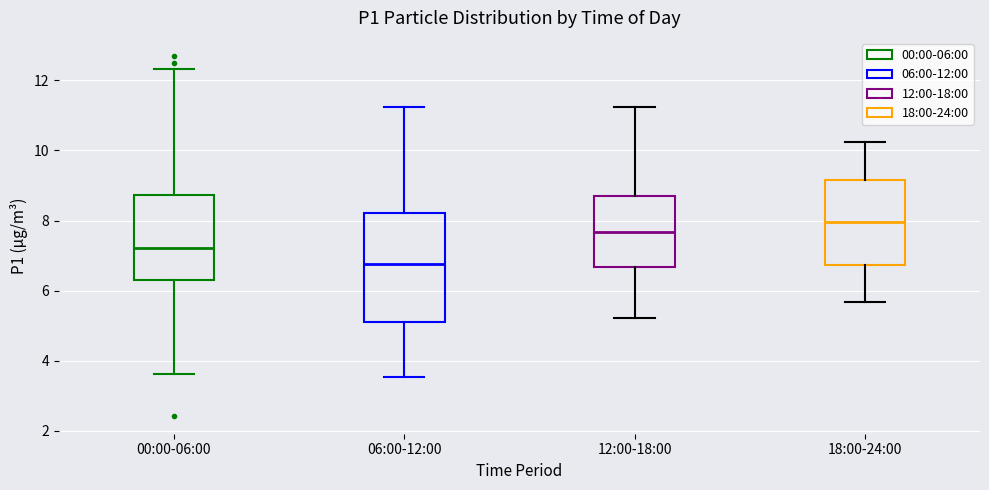

Reading left to right, transcribe this box plot: for each box, give where its median line is, the range the box spans, and where its two whiskers end, as read against the y-axis. The values are not printed on the chart, so give them approximately, as read against the axis.

00:00-06:00: median 7.2, box 6.4 to 8.8, whiskers 3.6 to 12.4
06:00-12:00: median 6.8, box 5.2 to 8.2, whiskers 3.6 to 11.2
12:00-18:00: median 7.6, box 6.6 to 8.8, whiskers 5.2 to 11.2
18:00-24:00: median 8.0, box 6.8 to 9.2, whiskers 5.6 to 10.2